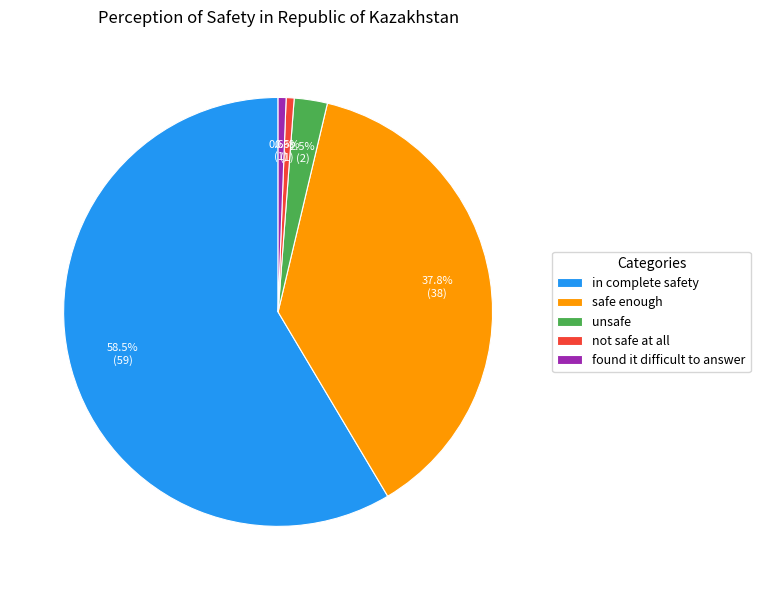

To the nearest percent, what is the average slice percentage?

20%